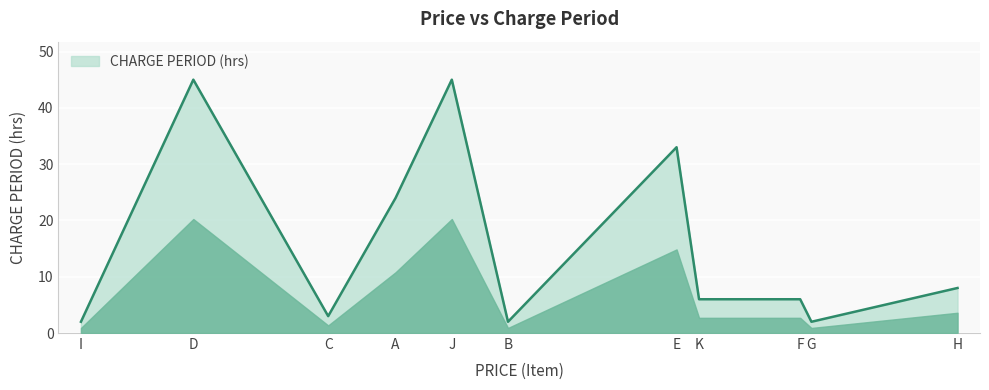

What is the sum of the values at E and F?

39